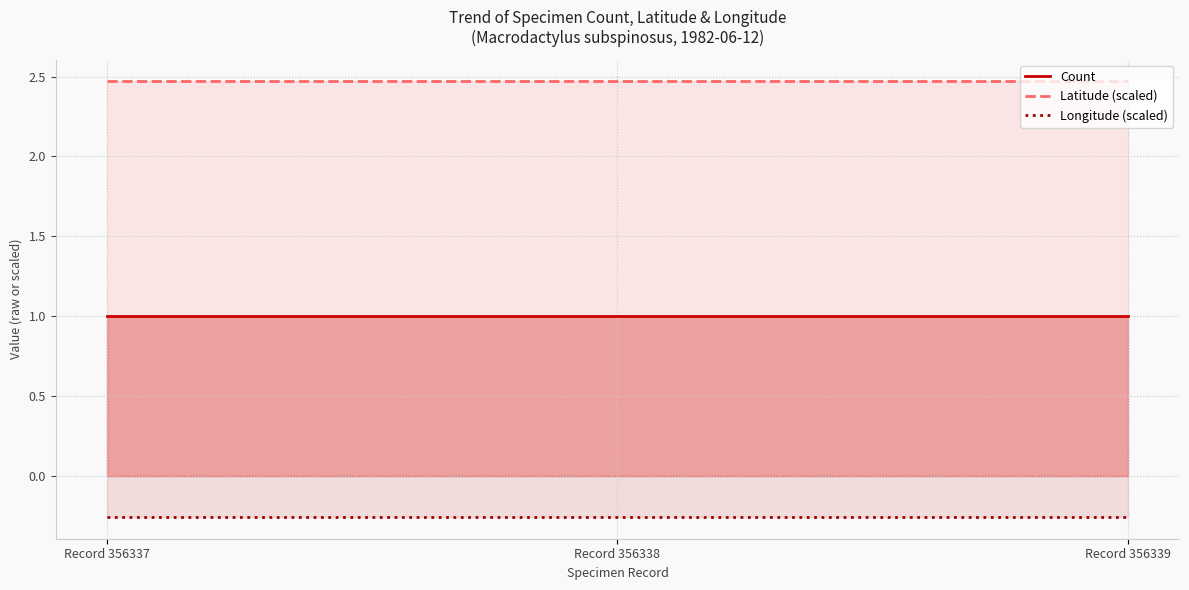

At which category does the chart reach its peak across all series?

Record 356337